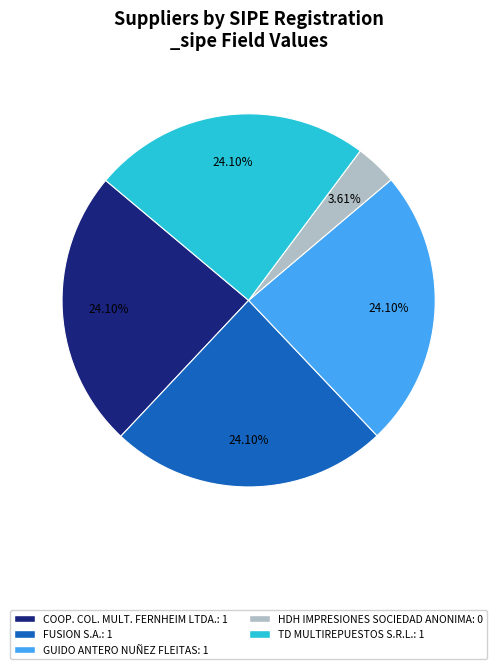

Approximately how many times larger is the value at COOP. COL. MULT. FERNHEIM LTDA. compared to GUIDO ANTERO NUÑEZ FLEITAS?

1.0